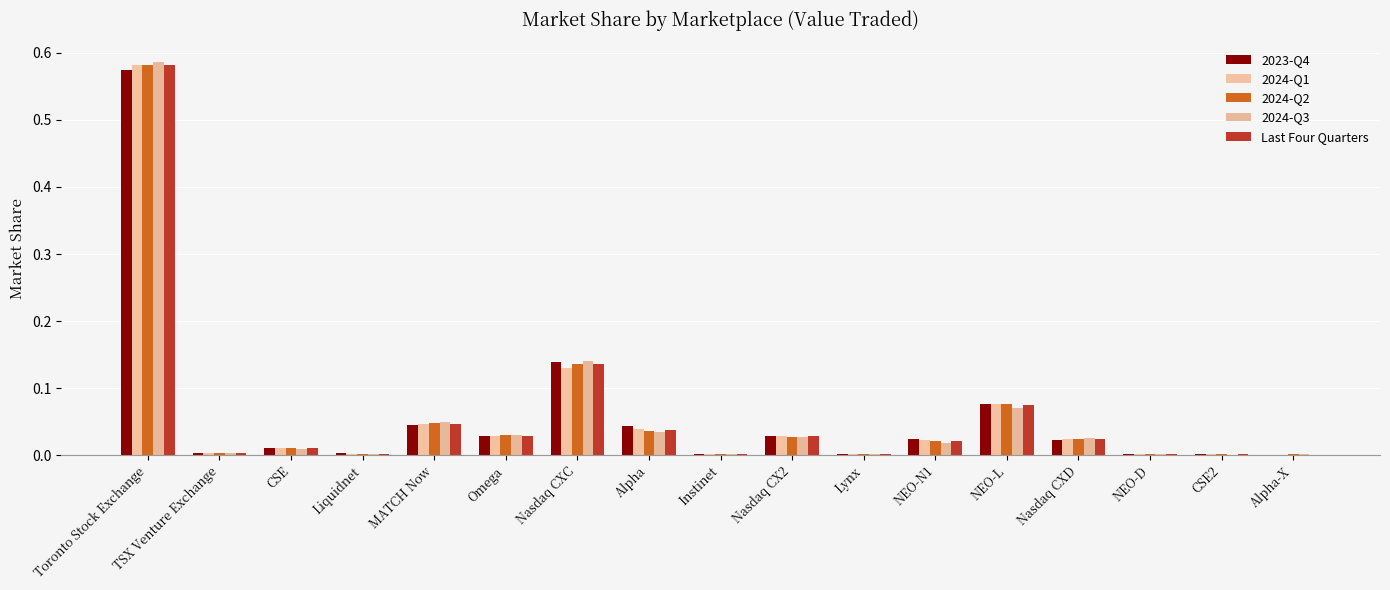

What is the sum of the 2024-Q3 values at Nasdaq CXC and Nasdaq CX2?

0.2